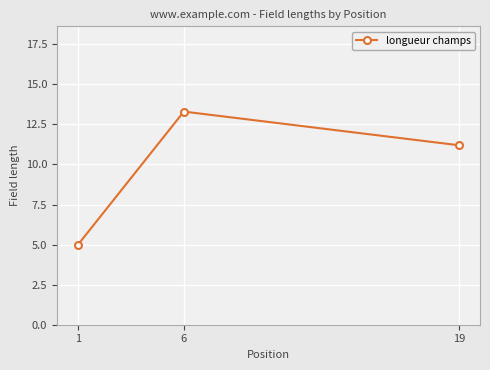

Which has a higher value, 1 or 19?

19